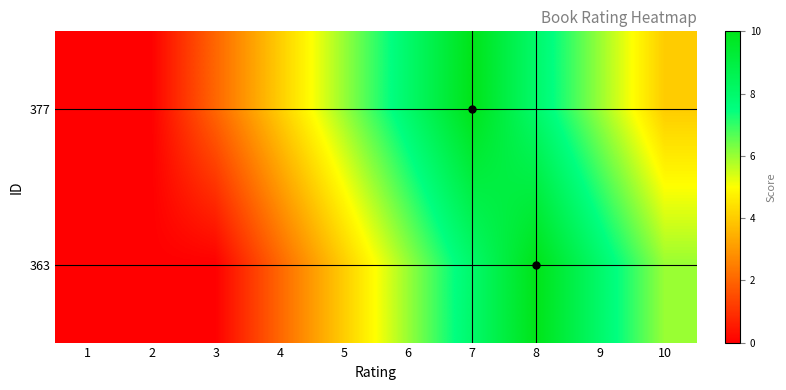

What is the spread (max minus min) of values at 3?

2